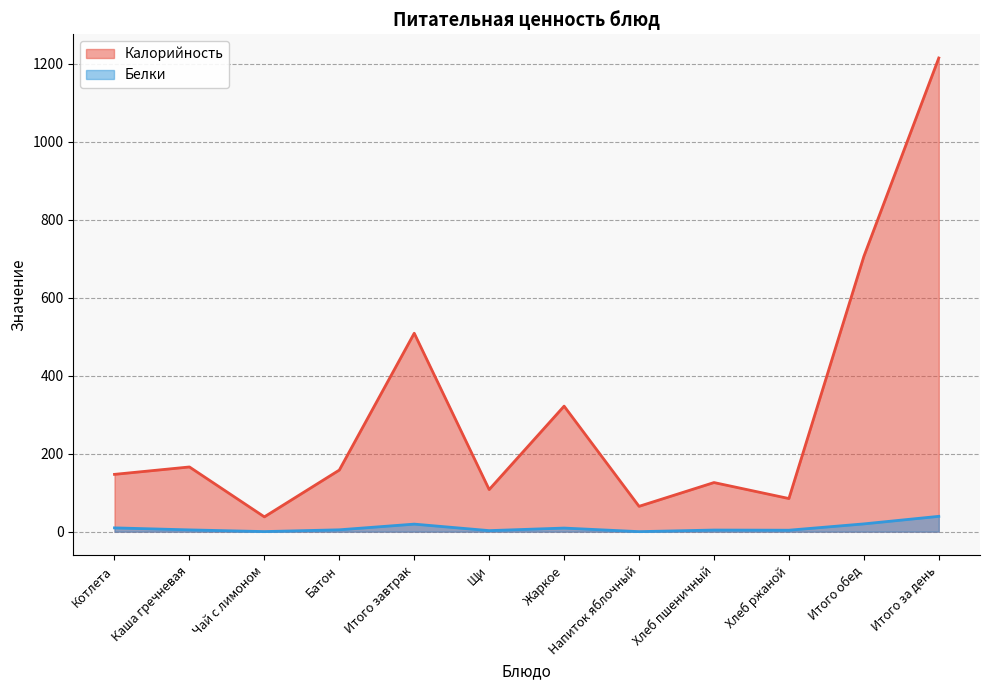

What is the spread (max minus min) of values at Котлета?

137.2